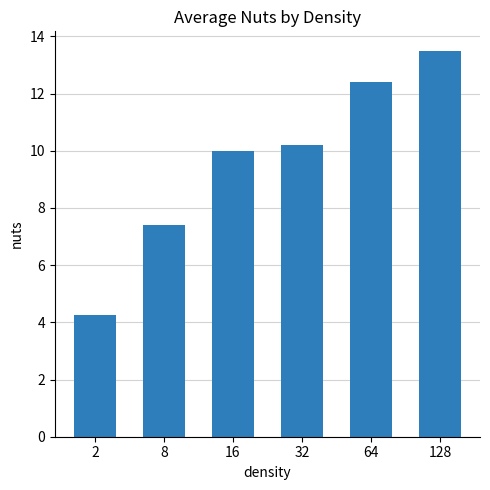

Where is the data nearest to the value 8?

8